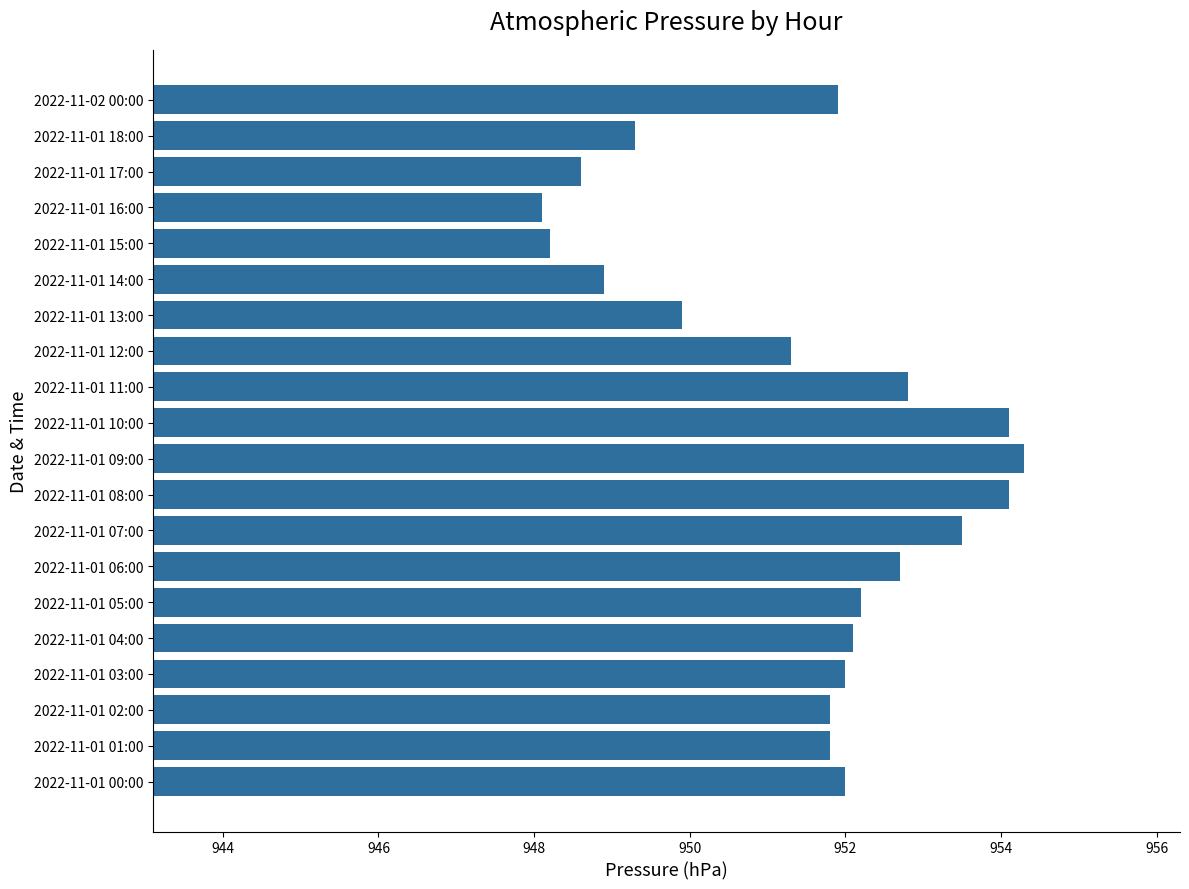

Reading bottom to top, what are all the values shown in this chart?

2022-11-01 00:00=952.0	2022-11-01 01:00=951.8	2022-11-01 02:00=951.8	2022-11-01 03:00=952.0	2022-11-01 04:00=952.1	2022-11-01 05:00=952.2	2022-11-01 06:00=952.7	2022-11-01 07:00=953.5	2022-11-01 08:00=954.1	2022-11-01 09:00=954.3	2022-11-01 10:00=954.1	2022-11-01 11:00=952.8	2022-11-01 12:00=951.3	2022-11-01 13:00=949.9	2022-11-01 14:00=948.9	2022-11-01 15:00=948.2	2022-11-01 16:00=948.1	2022-11-01 17:00=948.6	2022-11-01 18:00=949.3	2022-11-02 00:00=951.9